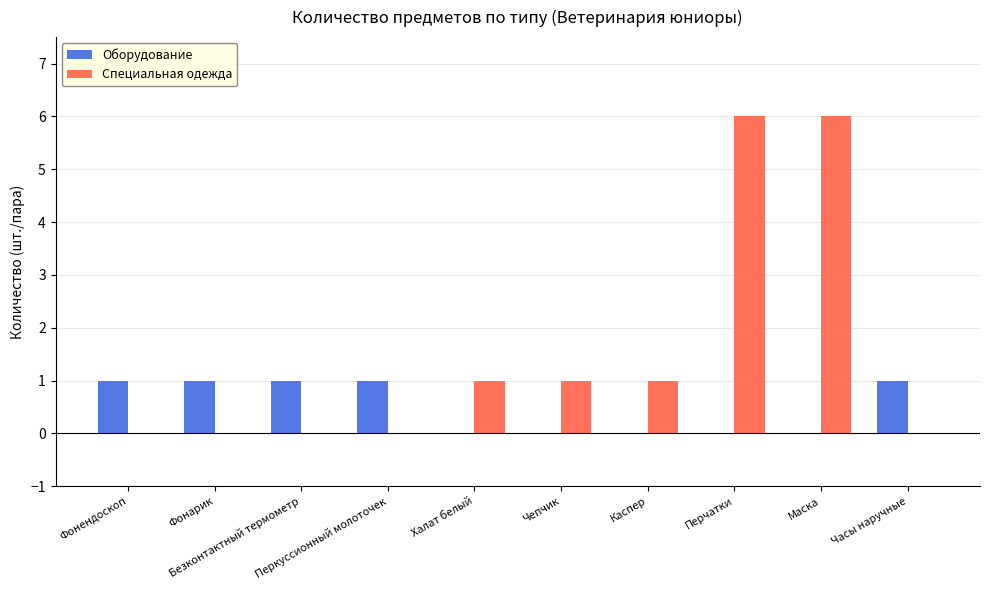

Which series has the largest total across all categories?

Специальная одежда